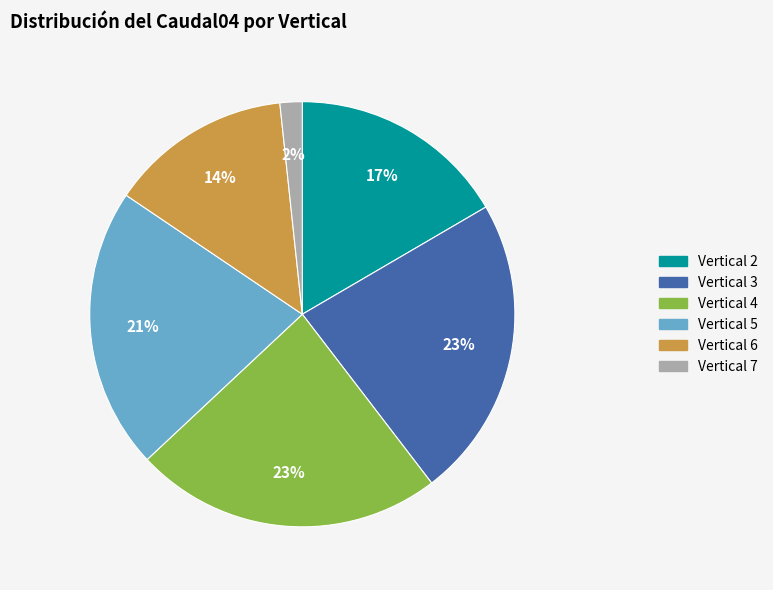

To the nearest percent, what is the average slice percentage?

17%